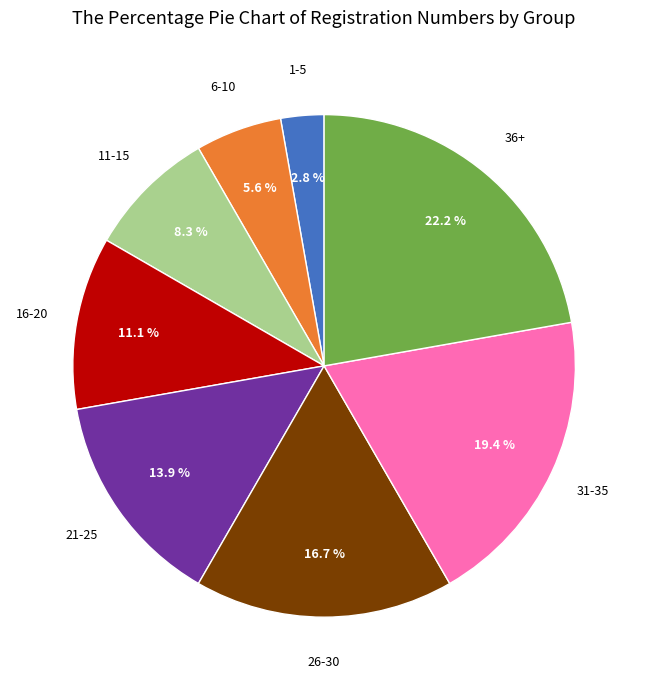

Count the number of slices in the pie.

8